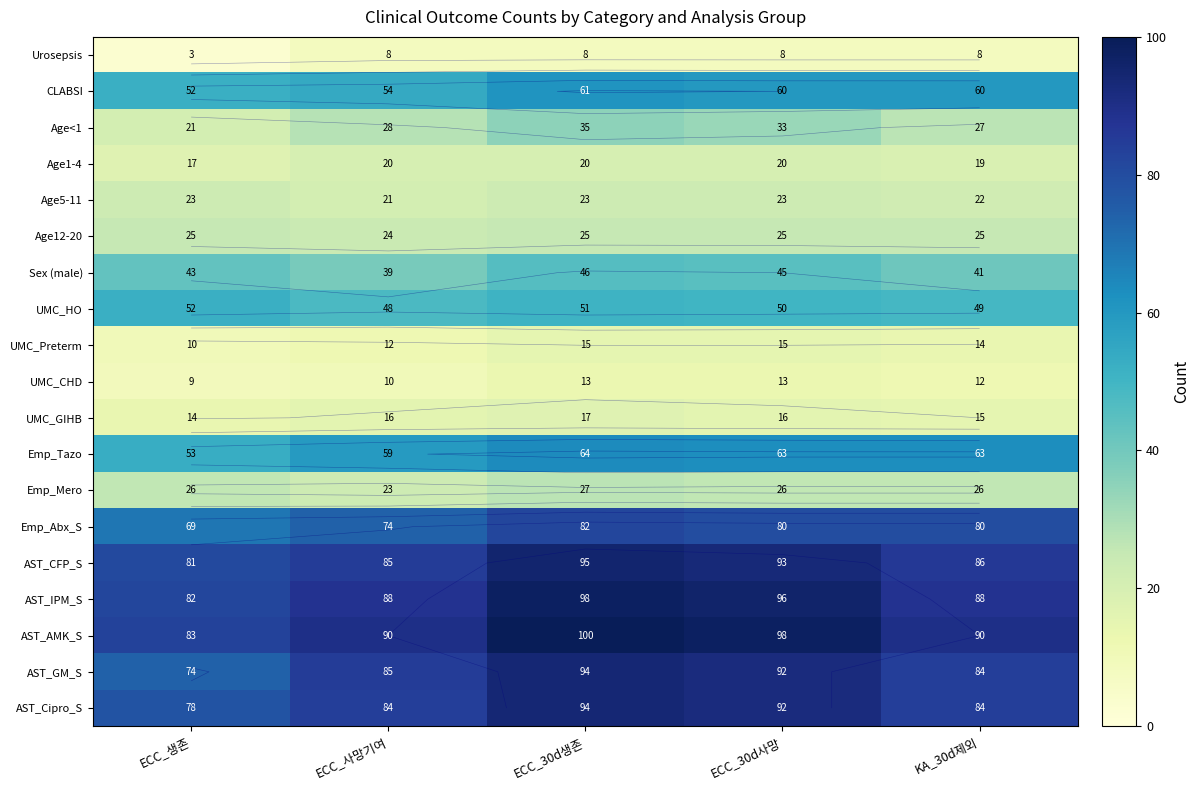

The Age1-4 series shows 12 at ECC_30d사망. True or false?

False